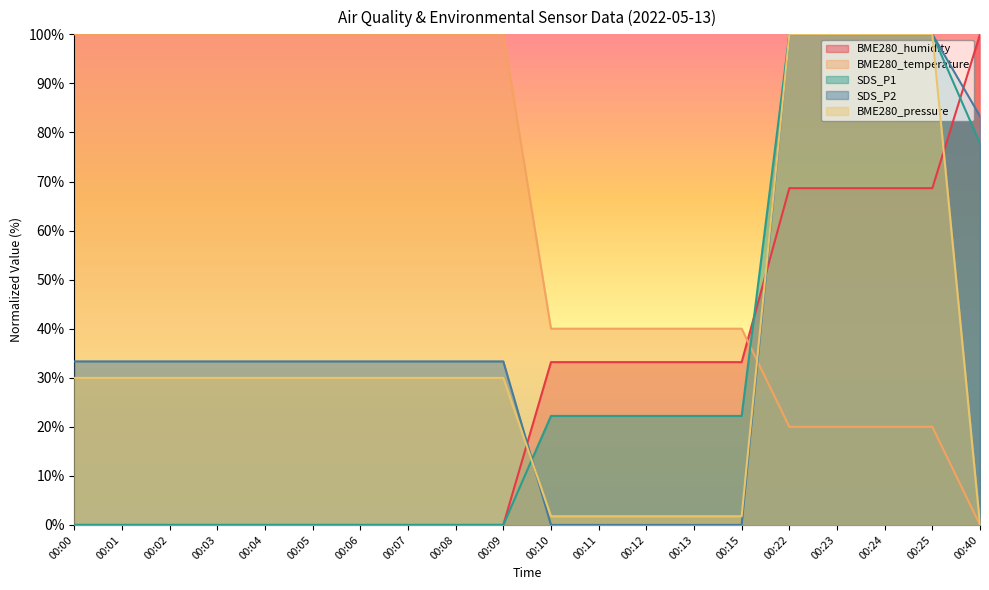

What are all the series names shown in the legend?

BME280_humidity, BME280_temperature, SDS_P1, SDS_P2, BME280_pressure